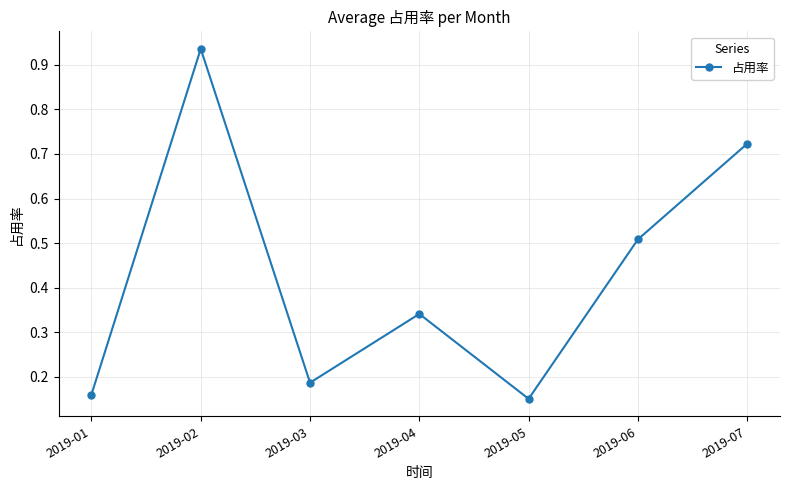

Count the number of categories in the chart.

7